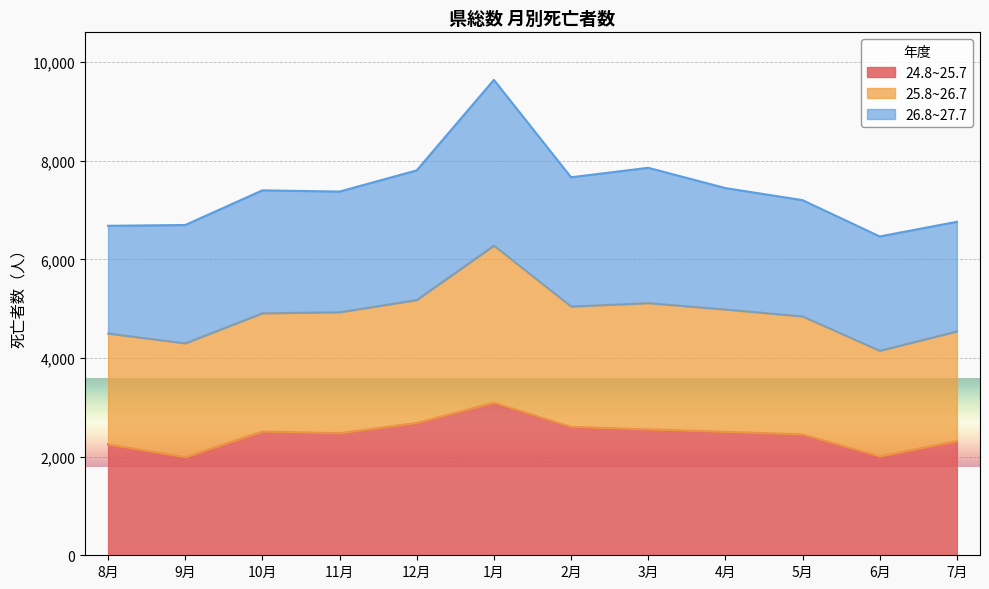

True or false: 25.8~26.7 and 24.8~25.7 intersect in this chart.

False